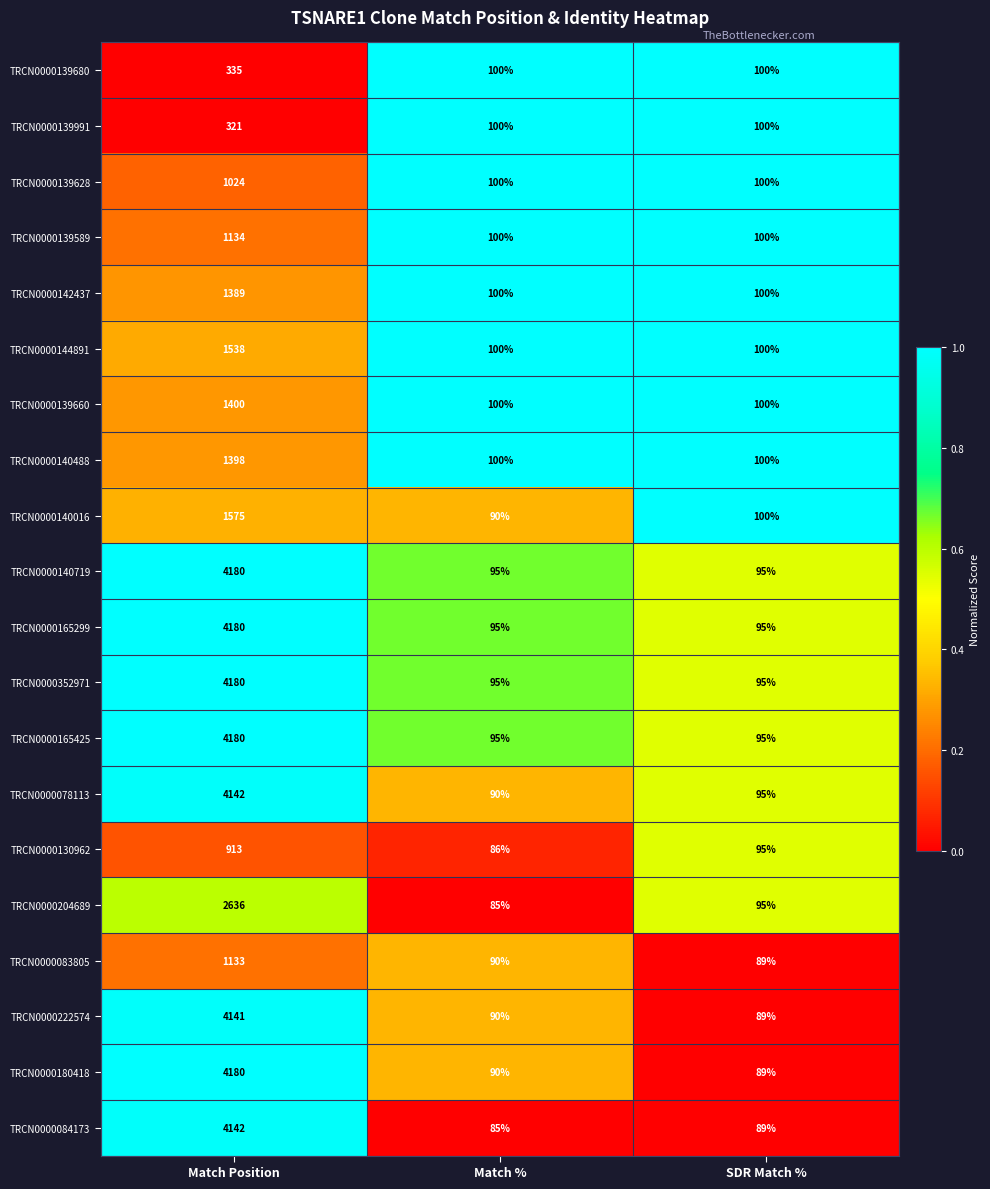

What is the sum of all TRCN0000140016 values?

1765